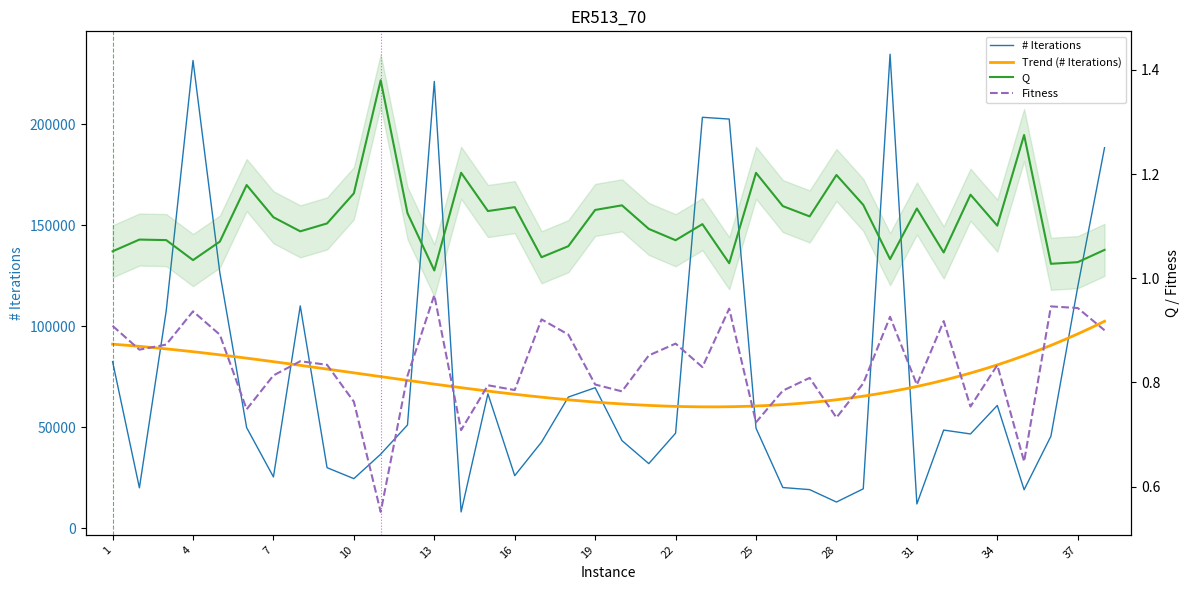

Between 16 and 13, which is larger?

16